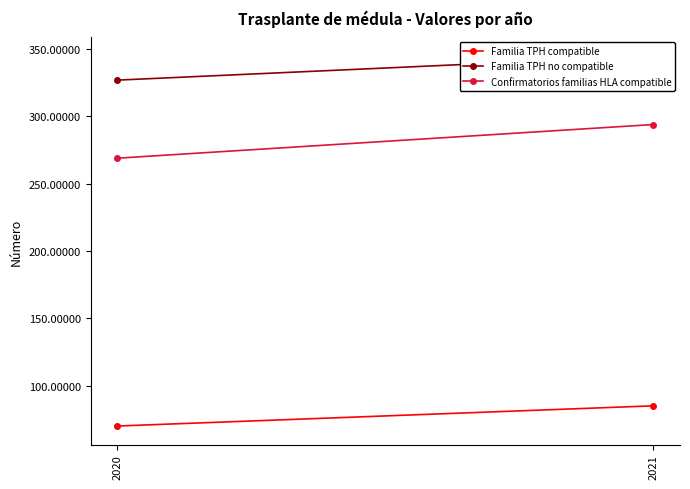

What are all the series names shown in the legend?

Familia TPH compatible, Familia TPH no compatible, Confirmatorios familias HLA compatible